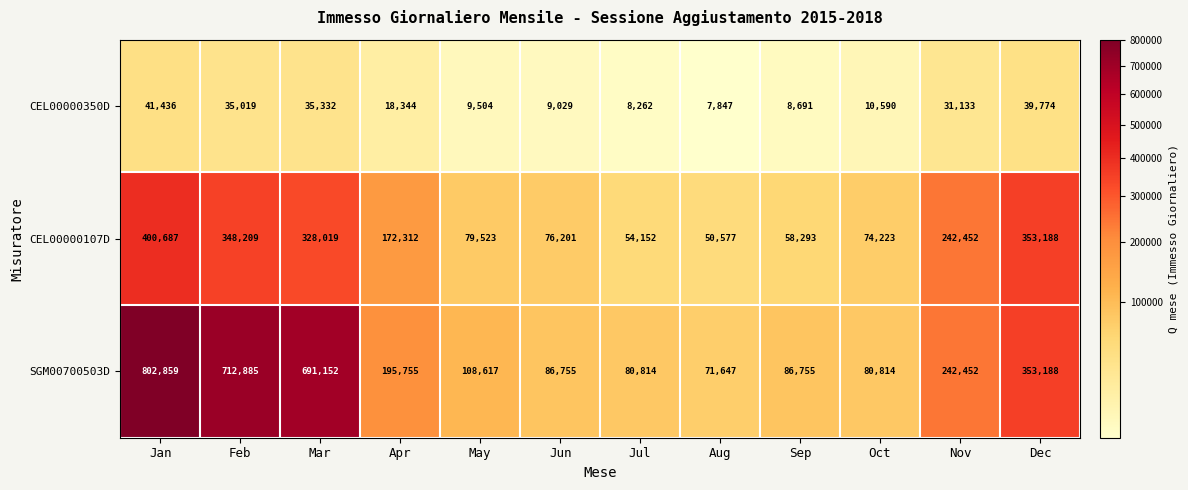

What is the maximum value for CEL00000107D?

400687